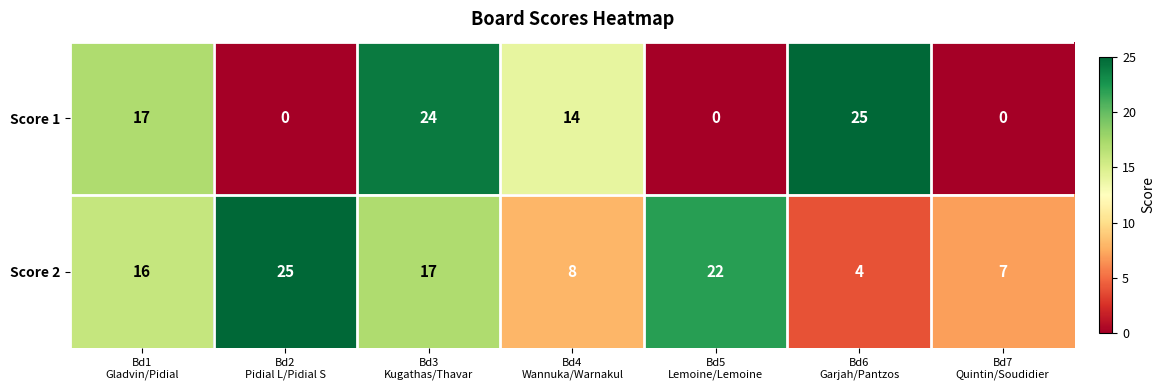

What is the average value of the Score 1 series?

11